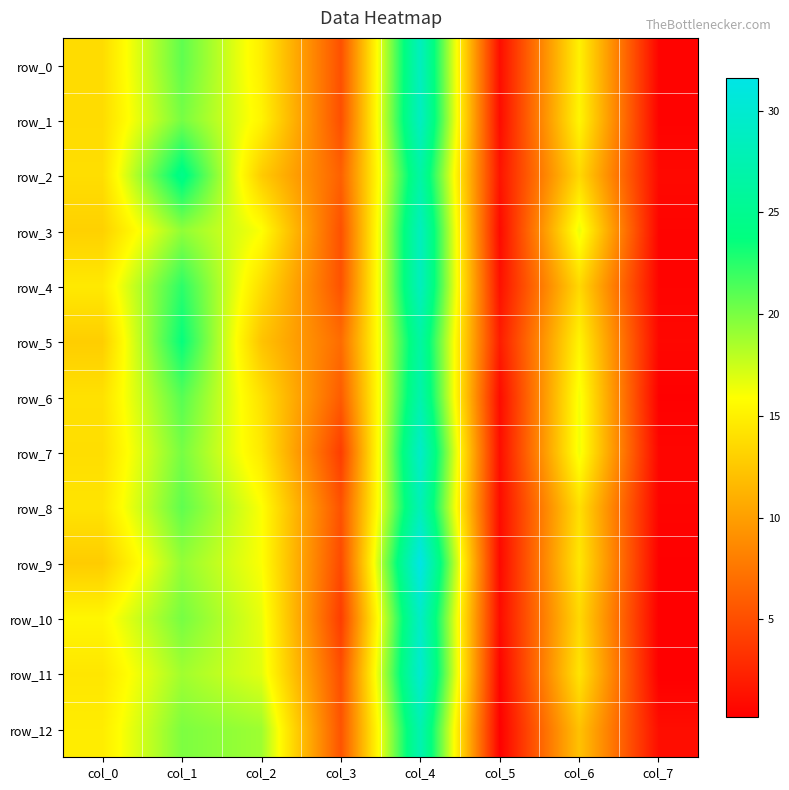

What is the total value across all series at col_2?

198.2